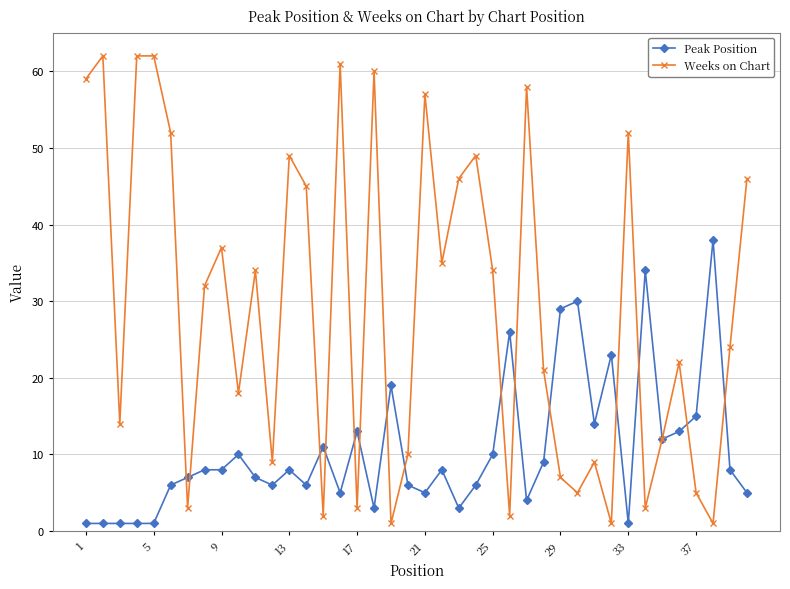

Count the number of categories in the chart.

40